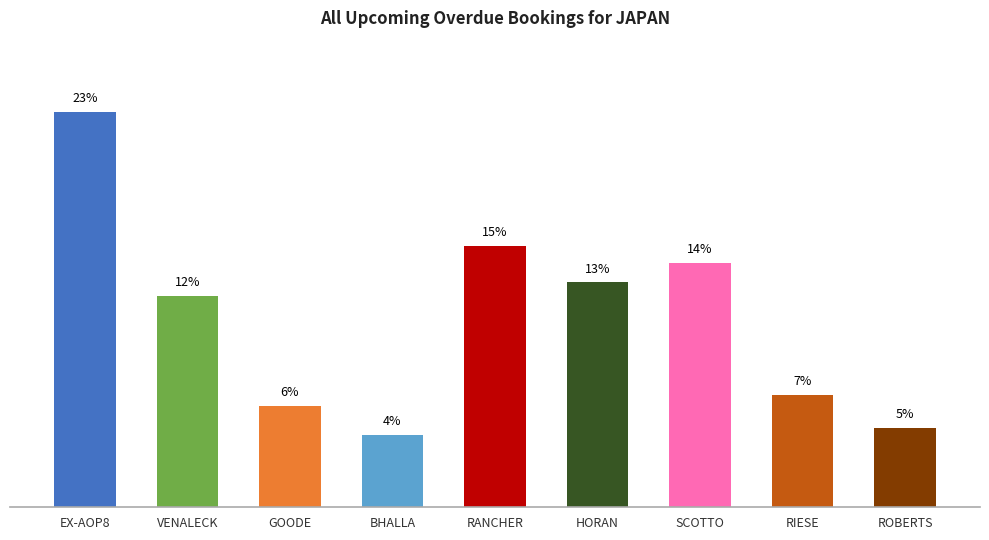

Does the chart contain any negative values?

No